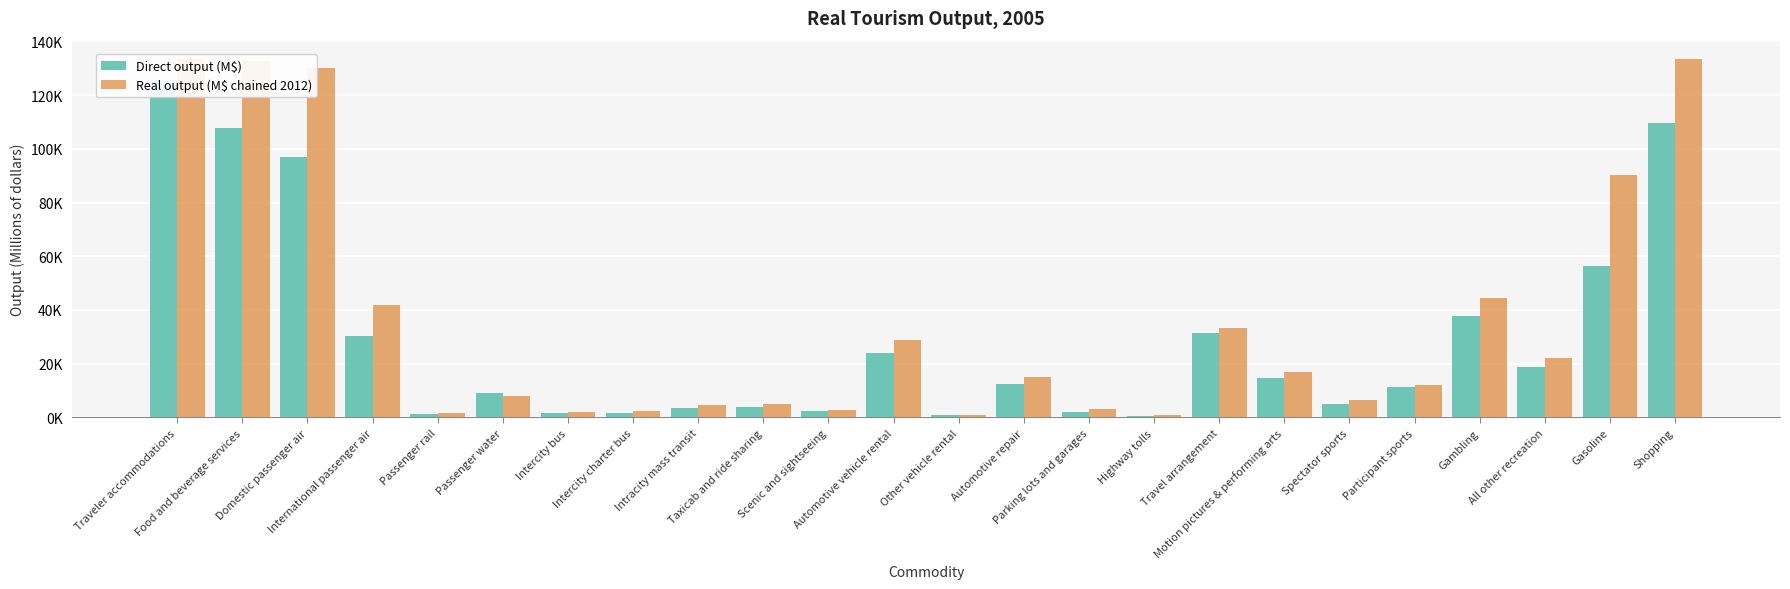

What is the average value of the Real output (M$ chained 2012) series?

36345.7